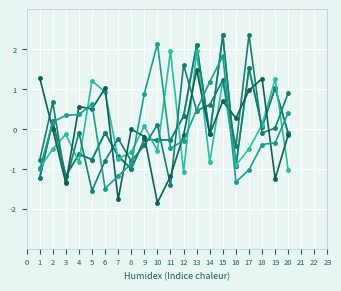

Is it true that Mean equals 0.0 at 19?

False